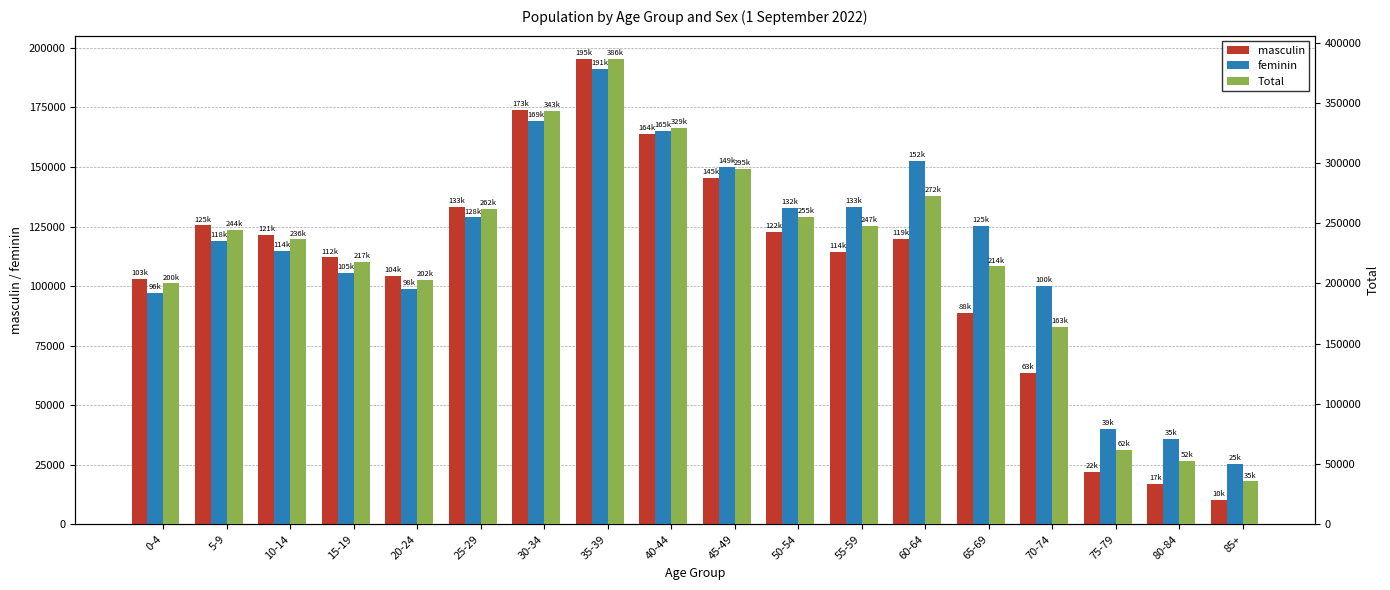

Which series has the widest spread of values?

Total